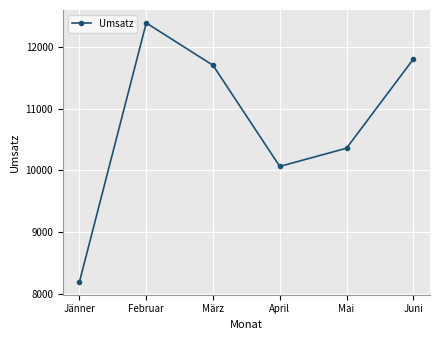

True or false: the data shows 19239 at Februar.

False